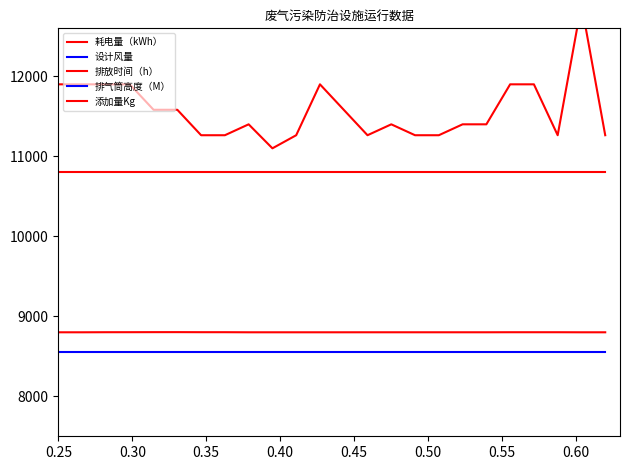

What are all the series names shown in the legend?

耗电量（kWh）, 设计风量, 排放时间（h）, 排气筒高度（M）, 添加量Kg